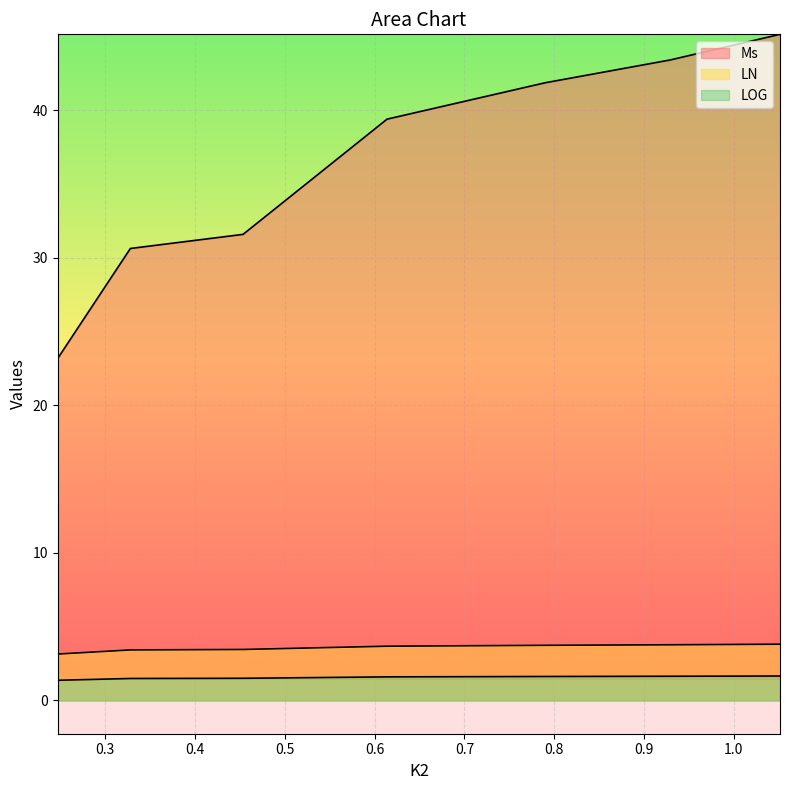

Which series changed the most between 0.61376 and 0.32788?

Ms